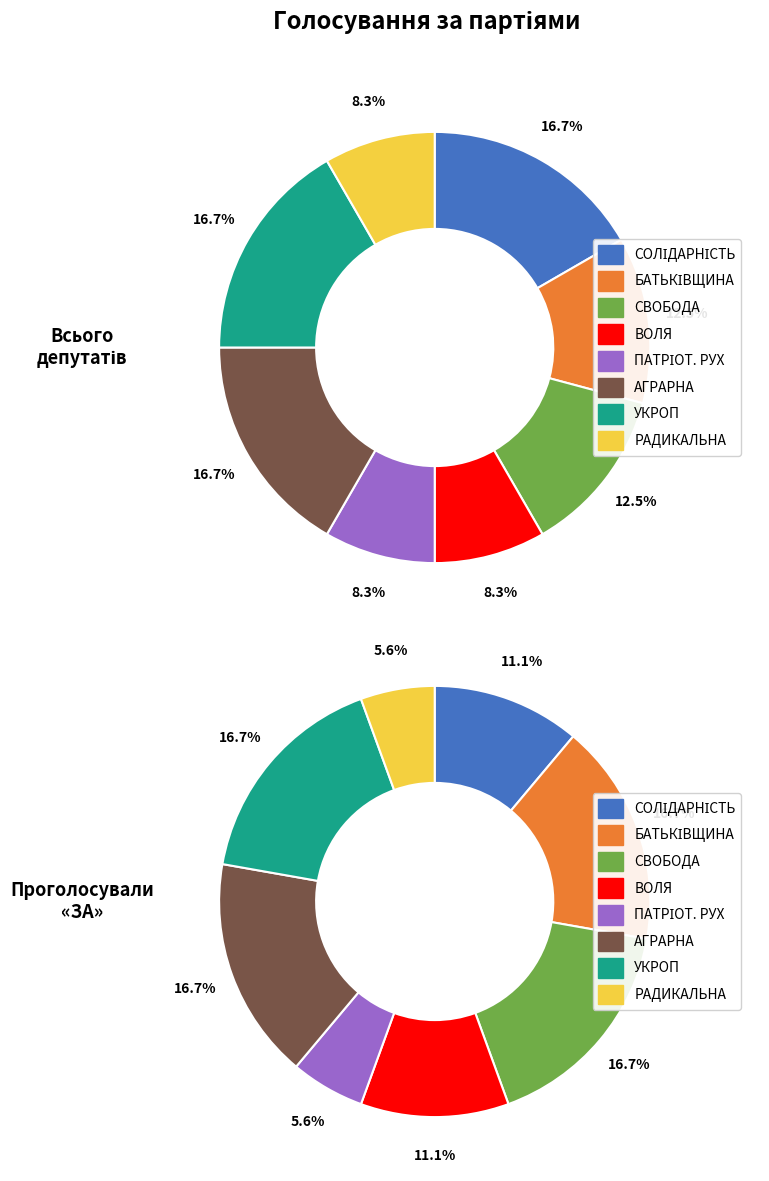

Count the number of slices in the pie.

8